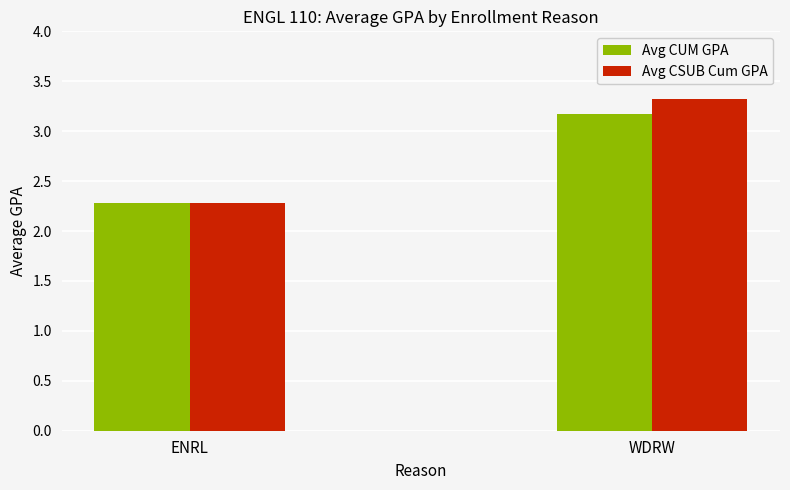

At which category is the sum across all series the highest?

WDRW